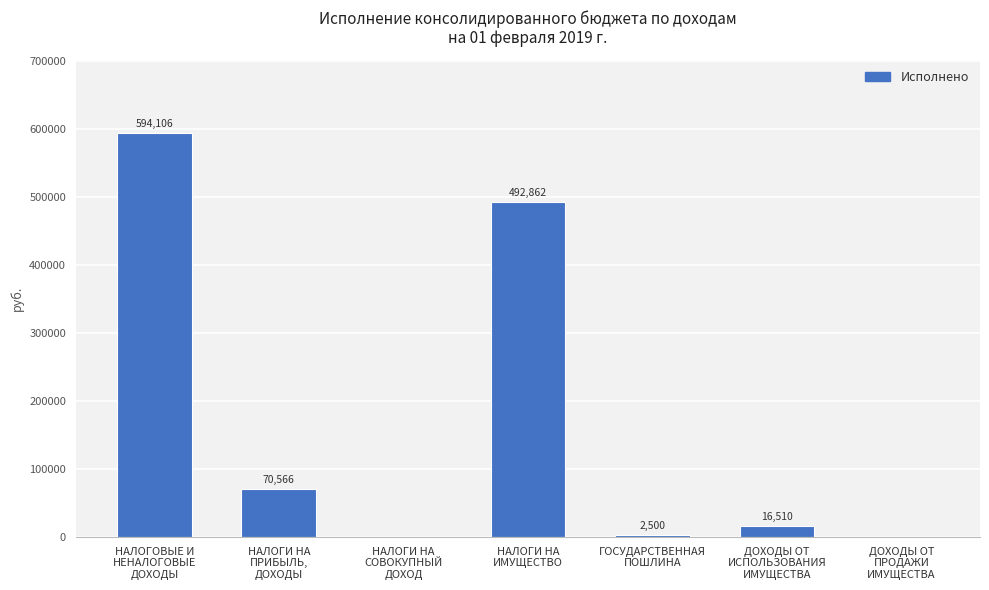

What is the maximum value shown in the chart?

594105.7